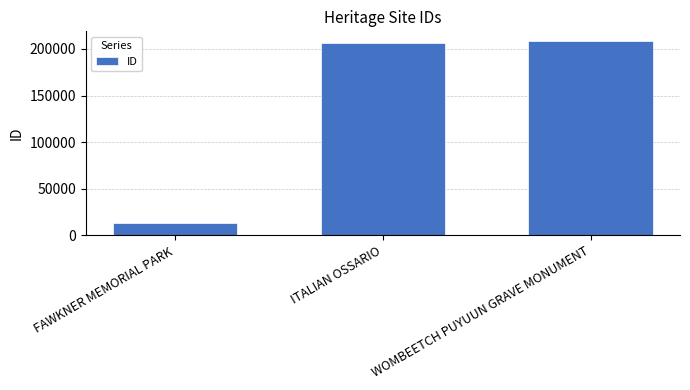

What is the difference between the values at ITALIAN OSSARIO and WOMBEETCH PUYUUN GRAVE MONUMENT?

2145